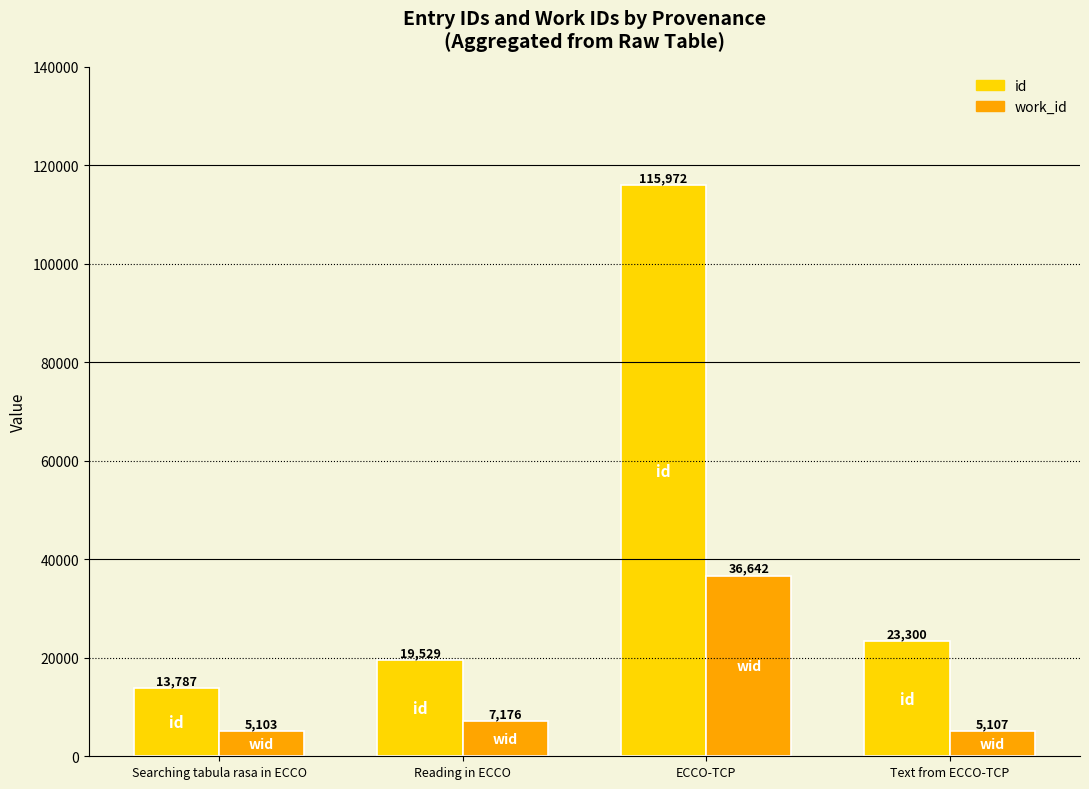

How many data points does each series have?

4